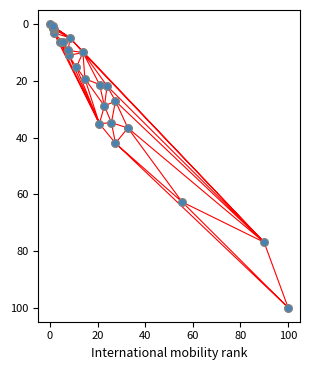

What Y value in the scatter plot is closest to 50?

42.0